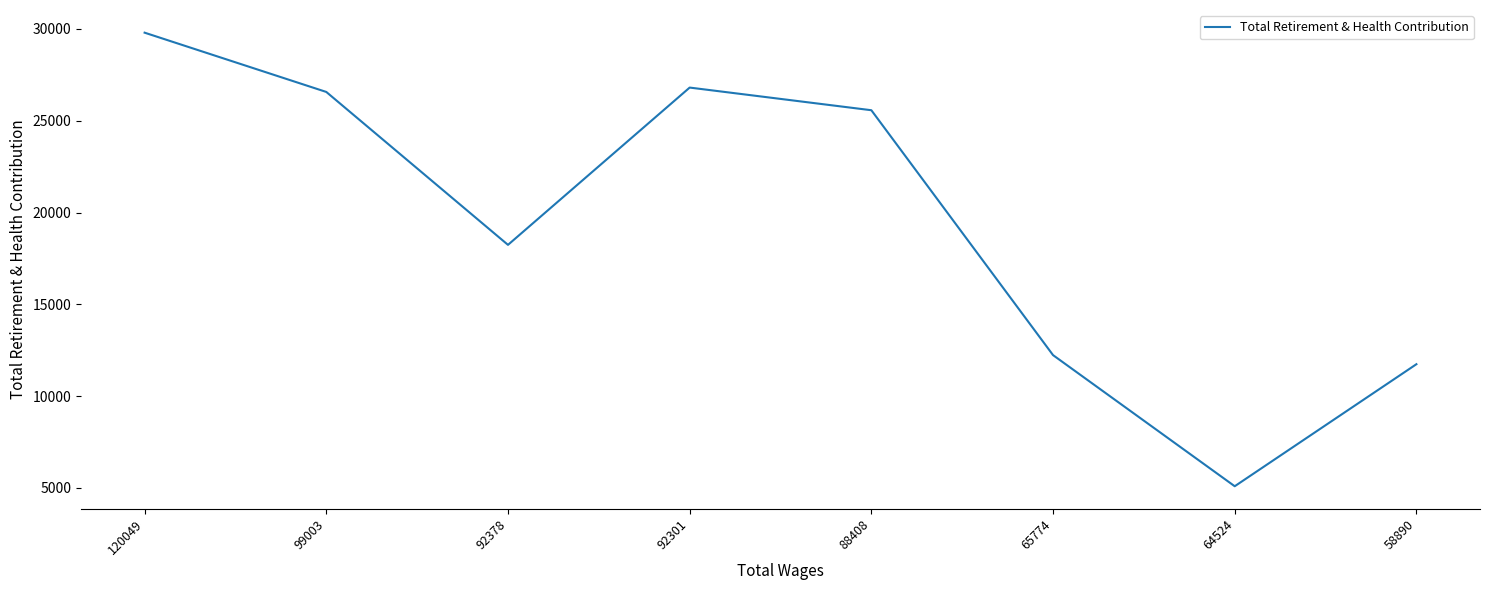

Reading left to right, transcribe all the data shown in this chart.

29799	26570	18239	26808	25574	12232	5088	11737